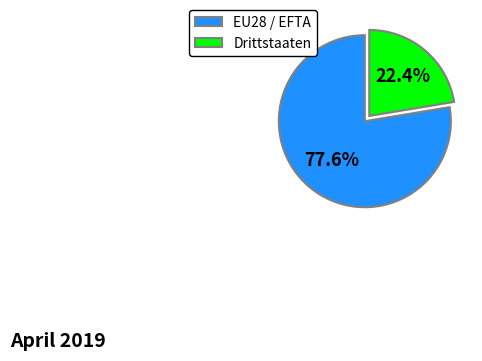

Rank the categories by value from highest to lowest.

EU28 / EFTA, Drittstaaten